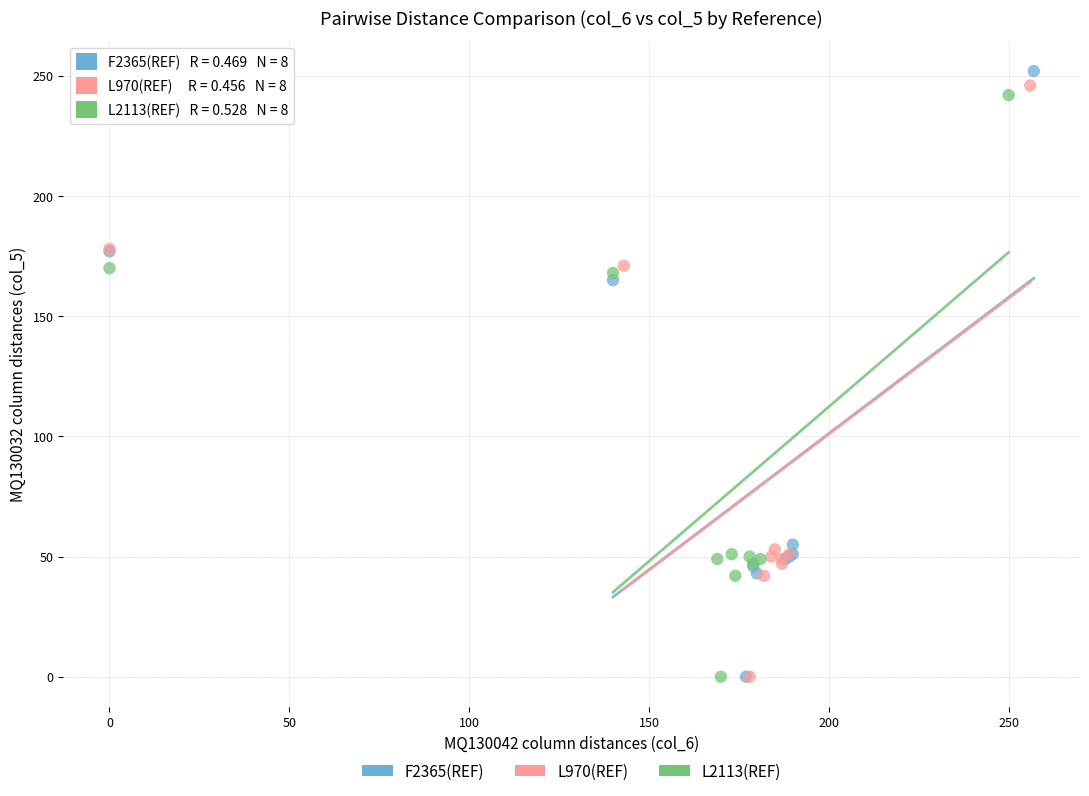

Which series contains the highest Y value?

F2365(REF)